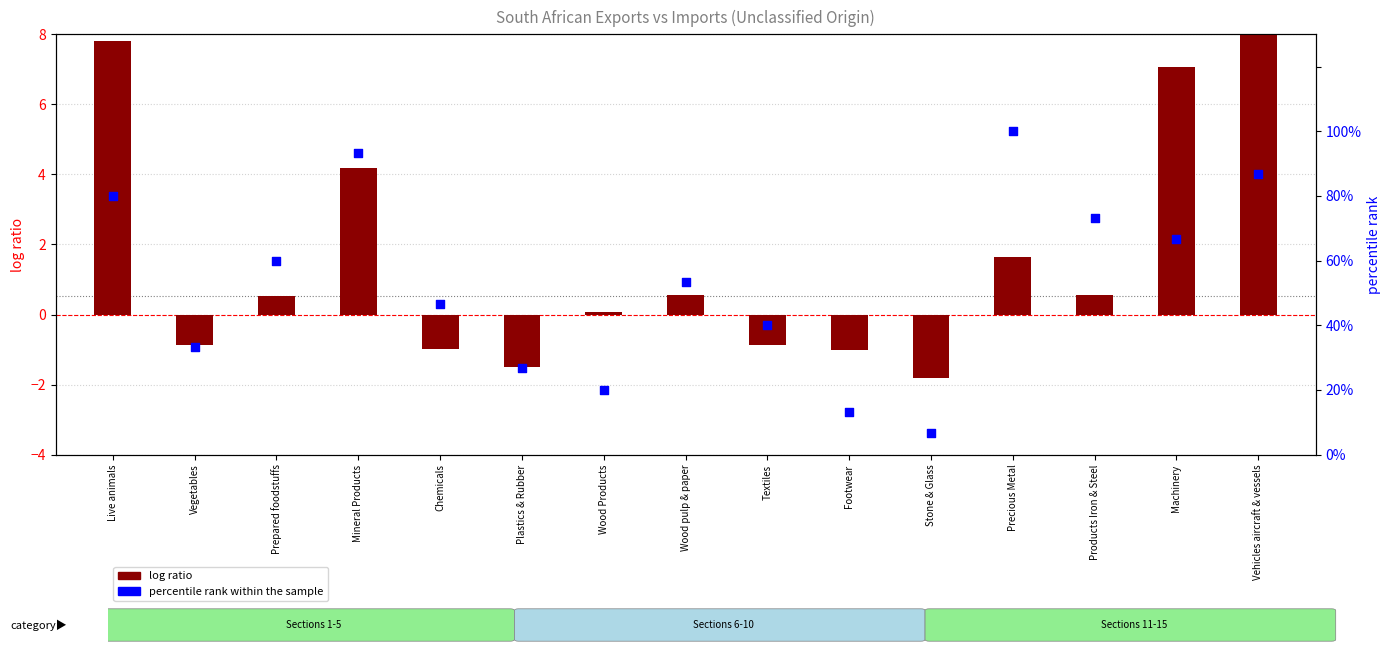

At which category is the sum across all series the highest?

Precious Metal